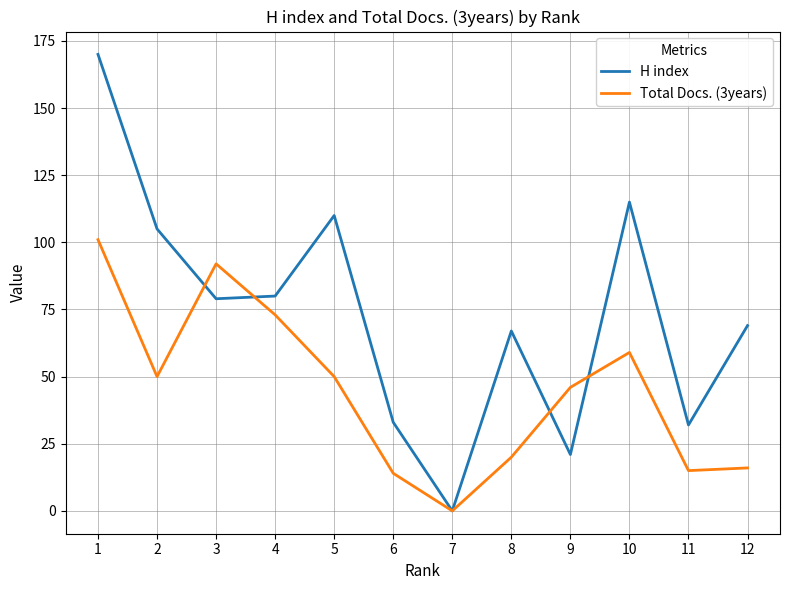

What is the difference between the highest and lowest values at 11?

17